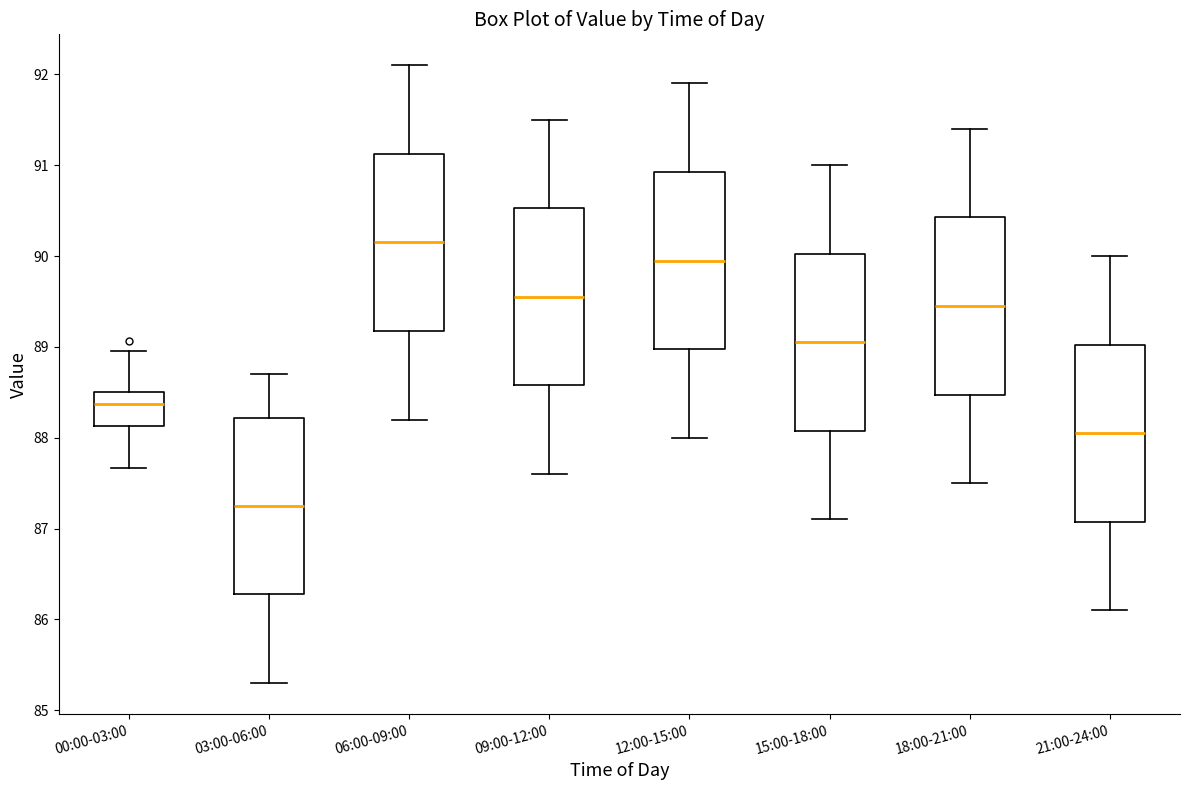

Reading left to right, transcribe this box plot: for each box, give where its median line is, the range the box spans, and where its two whiskers end, as read against the y-axis. The values are not printed on the chart, so give them approximately, as read against the axis.

00:00-03:00: median 88.4, box 88.1 to 88.5, whiskers 87.7 to 89.0
03:00-06:00: median 87.3, box 86.3 to 88.2, whiskers 85.3 to 88.7
06:00-09:00: median 90.2, box 89.2 to 91.1, whiskers 88.2 to 92.1
09:00-12:00: median 89.6, box 88.6 to 90.5, whiskers 87.6 to 91.5
12:00-15:00: median 90.0, box 89.0 to 90.9, whiskers 88.0 to 91.9
15:00-18:00: median 89.1, box 88.1 to 90.0, whiskers 87.1 to 91.0
18:00-21:00: median 89.5, box 88.5 to 90.4, whiskers 87.5 to 91.4
21:00-24:00: median 88.1, box 87.1 to 89.0, whiskers 86.1 to 90.0